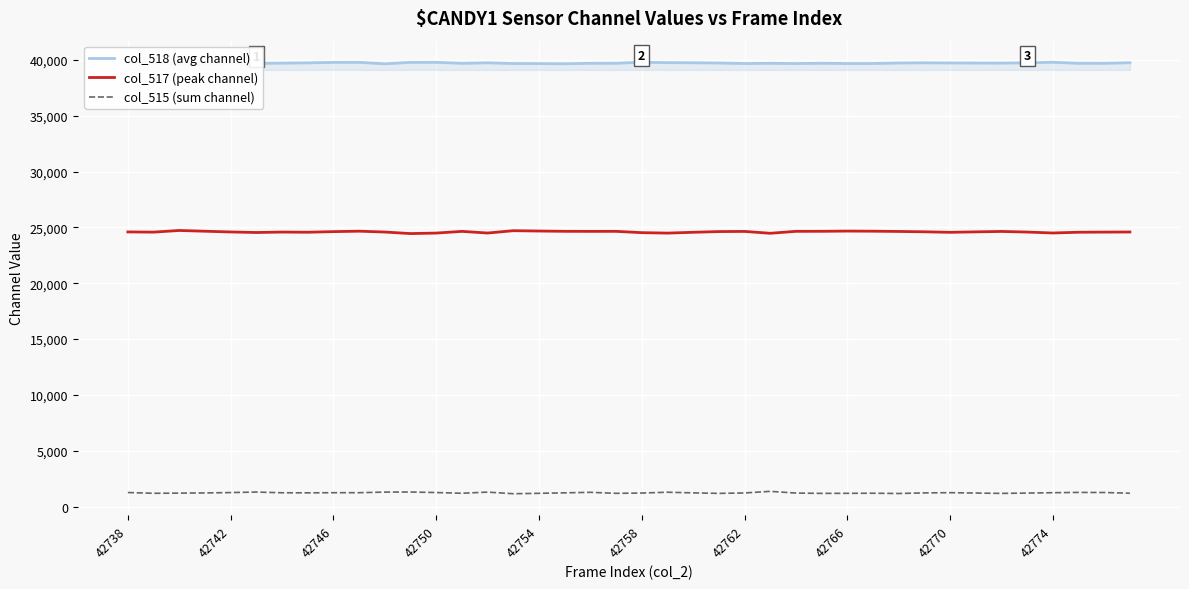

The value of col_515 (sum channel) at 42754 is 1198. True or false?

True